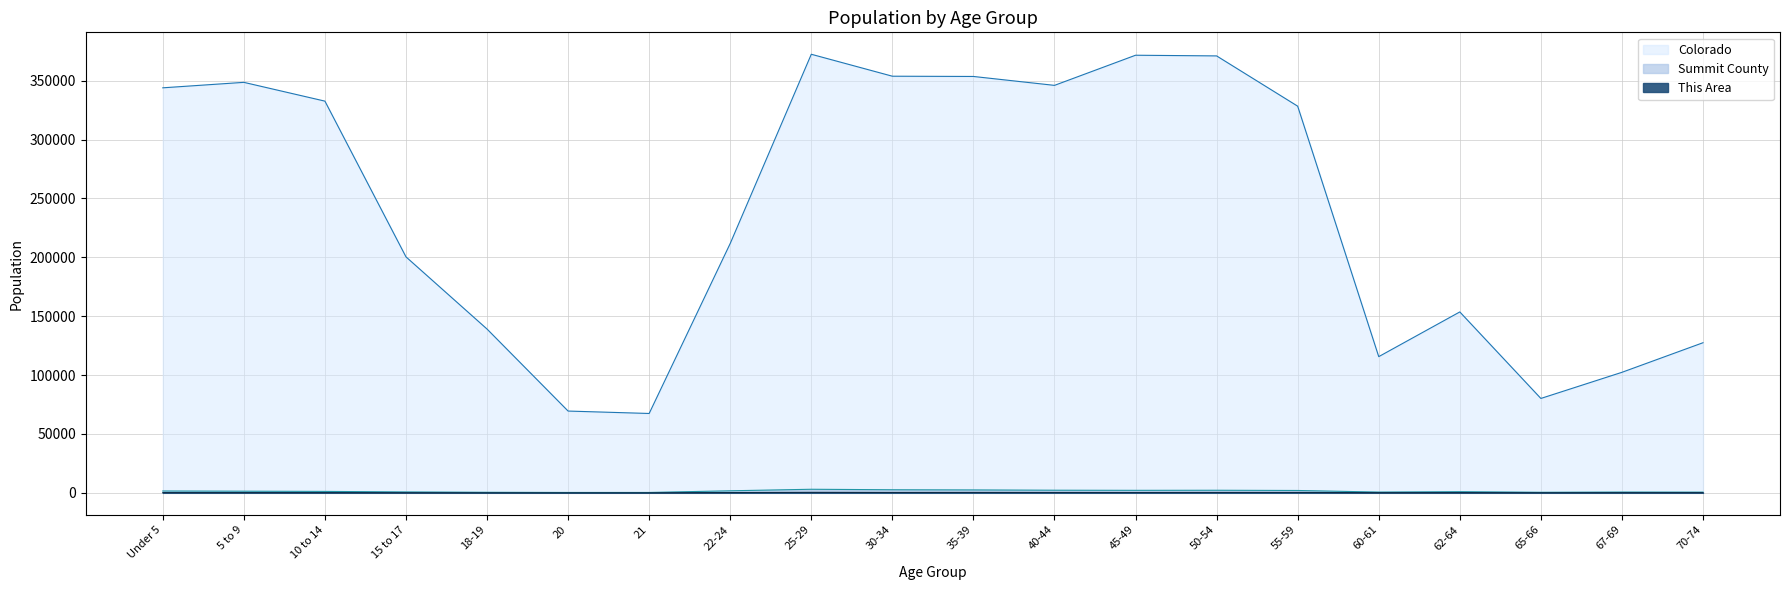

How many interior local valleys does the Summit County series have?

4